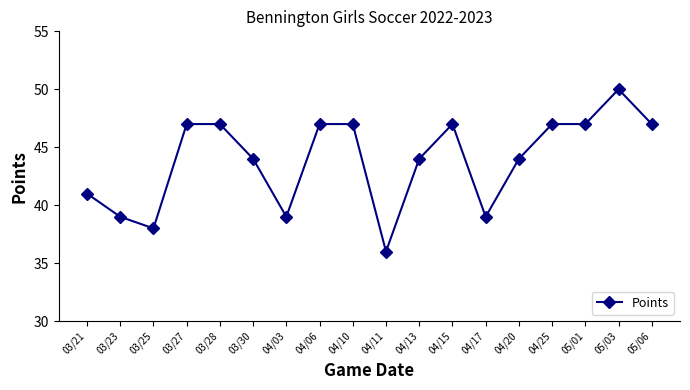

The chart shows a value of 10 at 05/01. True or false?

False